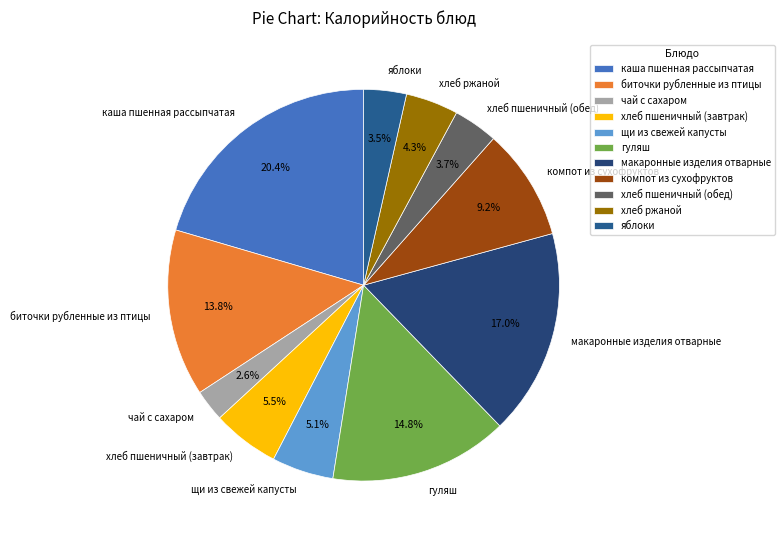

Is it true that компот из сухофруктов is 24% of the pie?

False